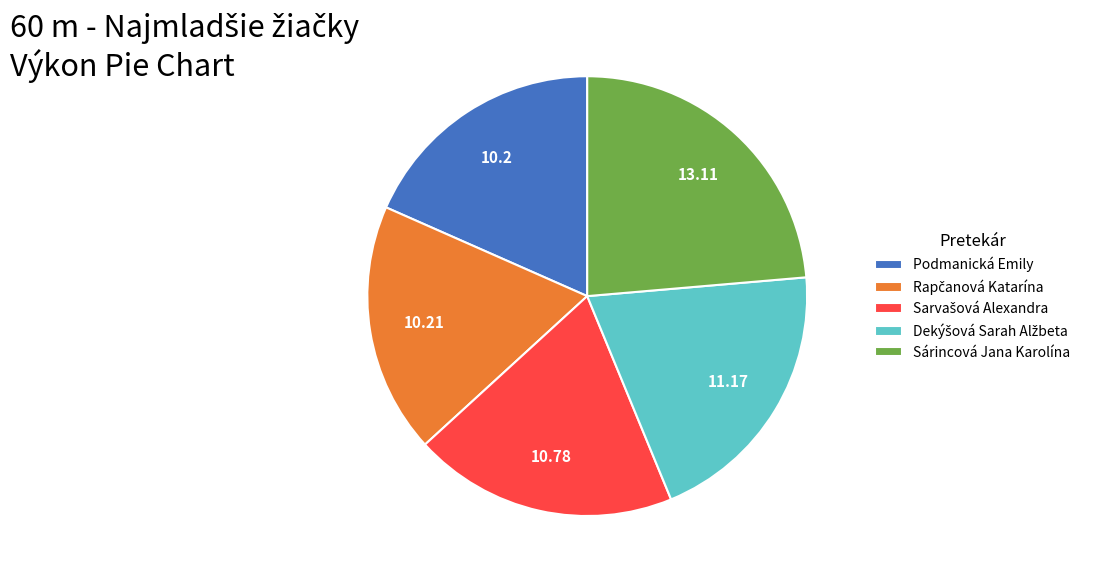

Is there a majority slice in this chart?

No